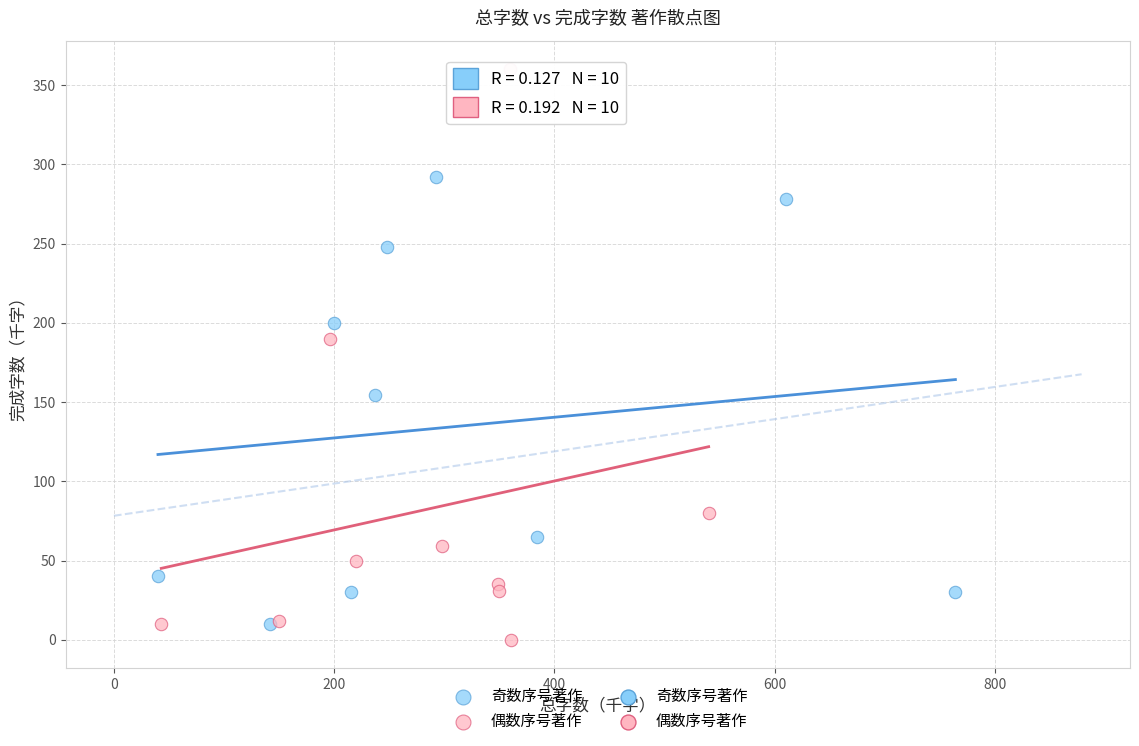

Which series has the largest Y range (max minus min)?

偶数序号著作